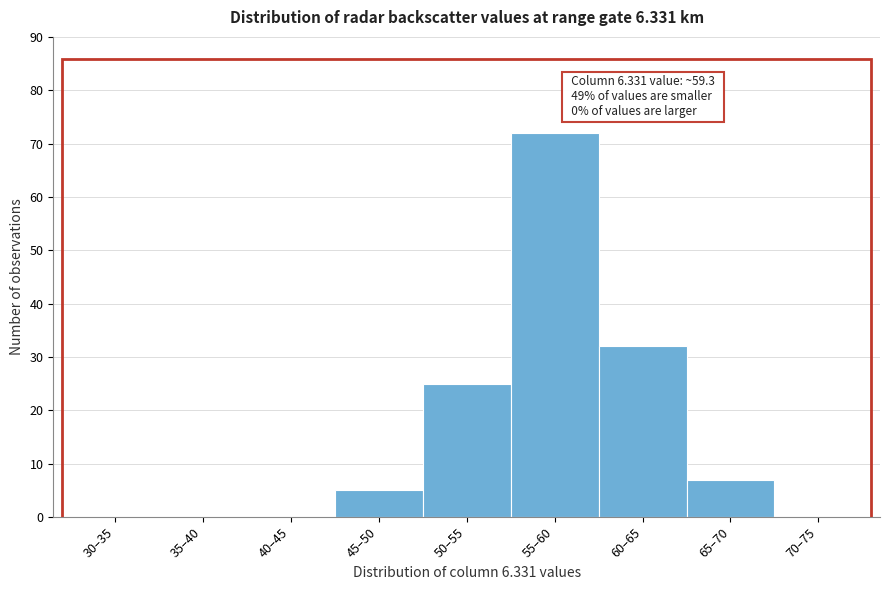

Reading left to right, list all the values displayed in this chart.

30–35=0	35–40=0	40–45=0	45–50=5	50–55=25	55–60=72	60–65=32	65–70=7	70–75=0